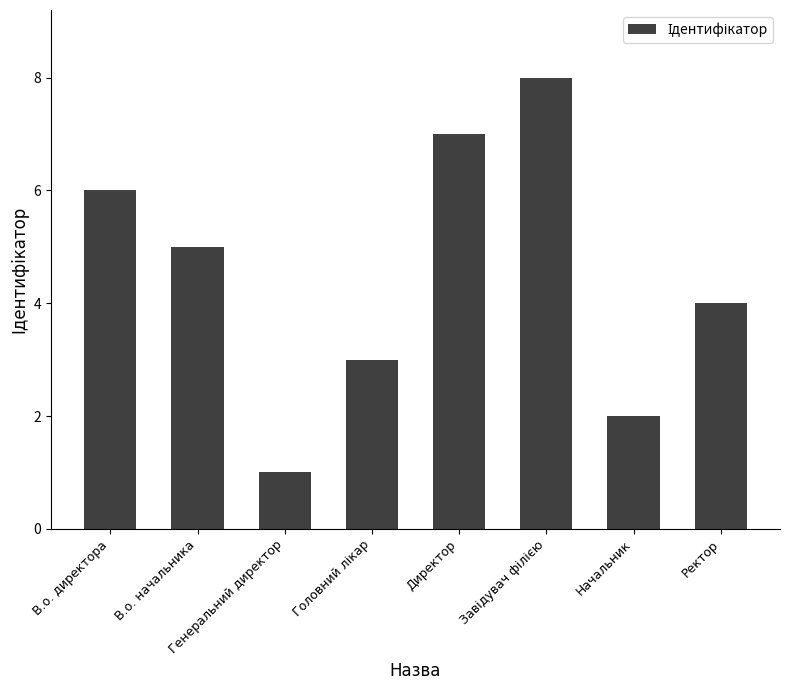

What is the value of the 1st bar from the left?

6